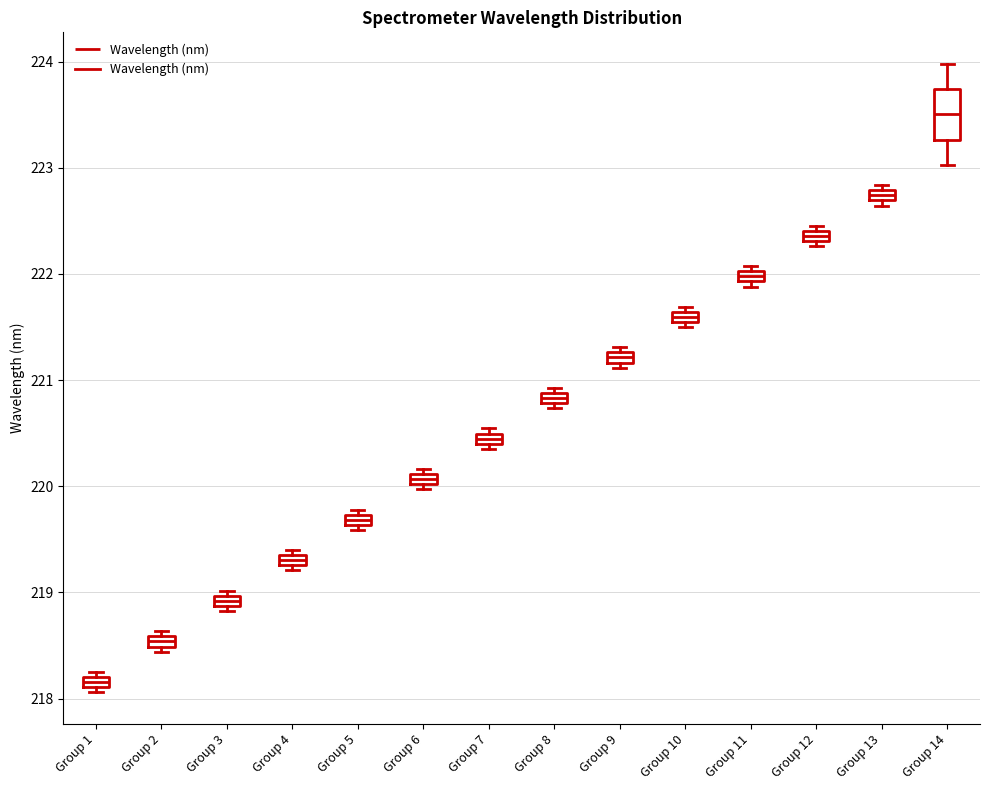

Which box is the tallest, from its lower edge to its upper edge?

Group 14